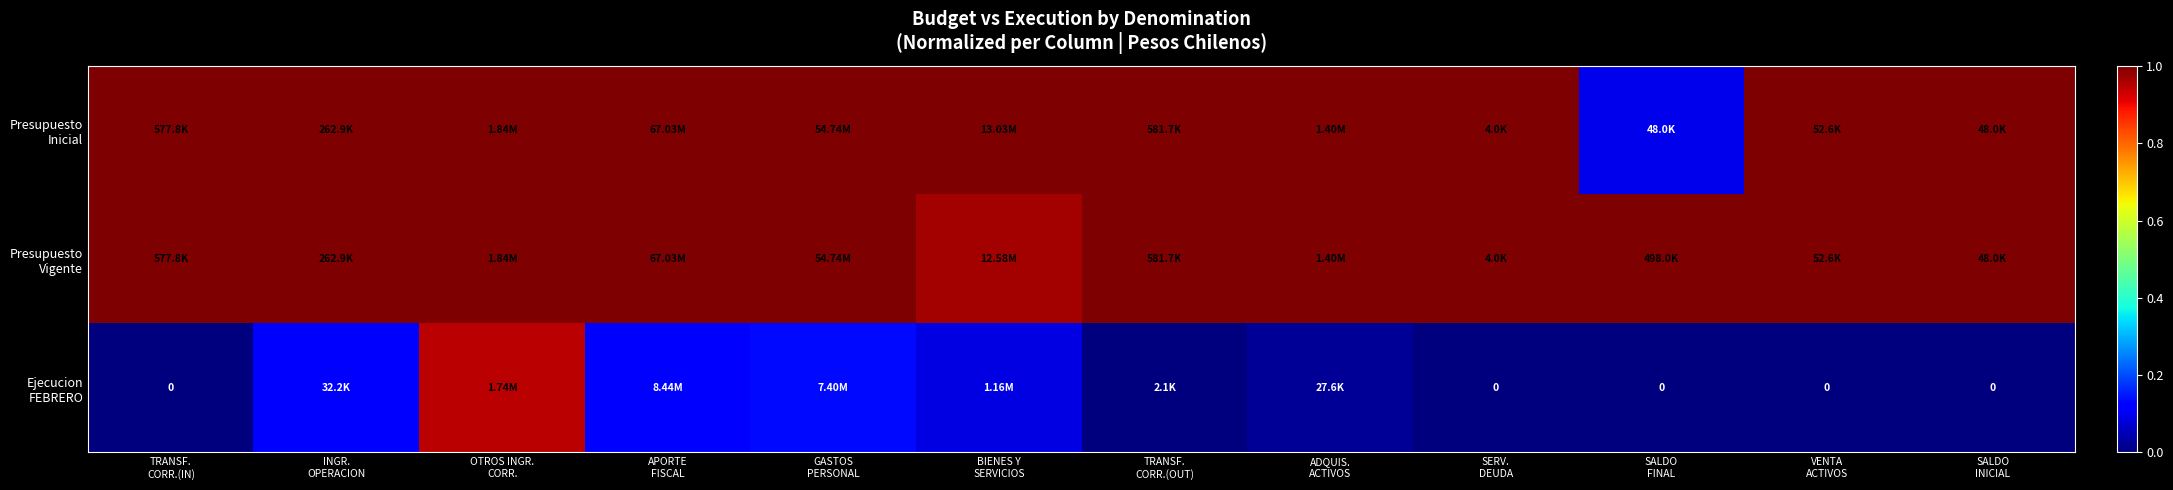

Which series has the largest total across all categories?

Presupuesto Vigente